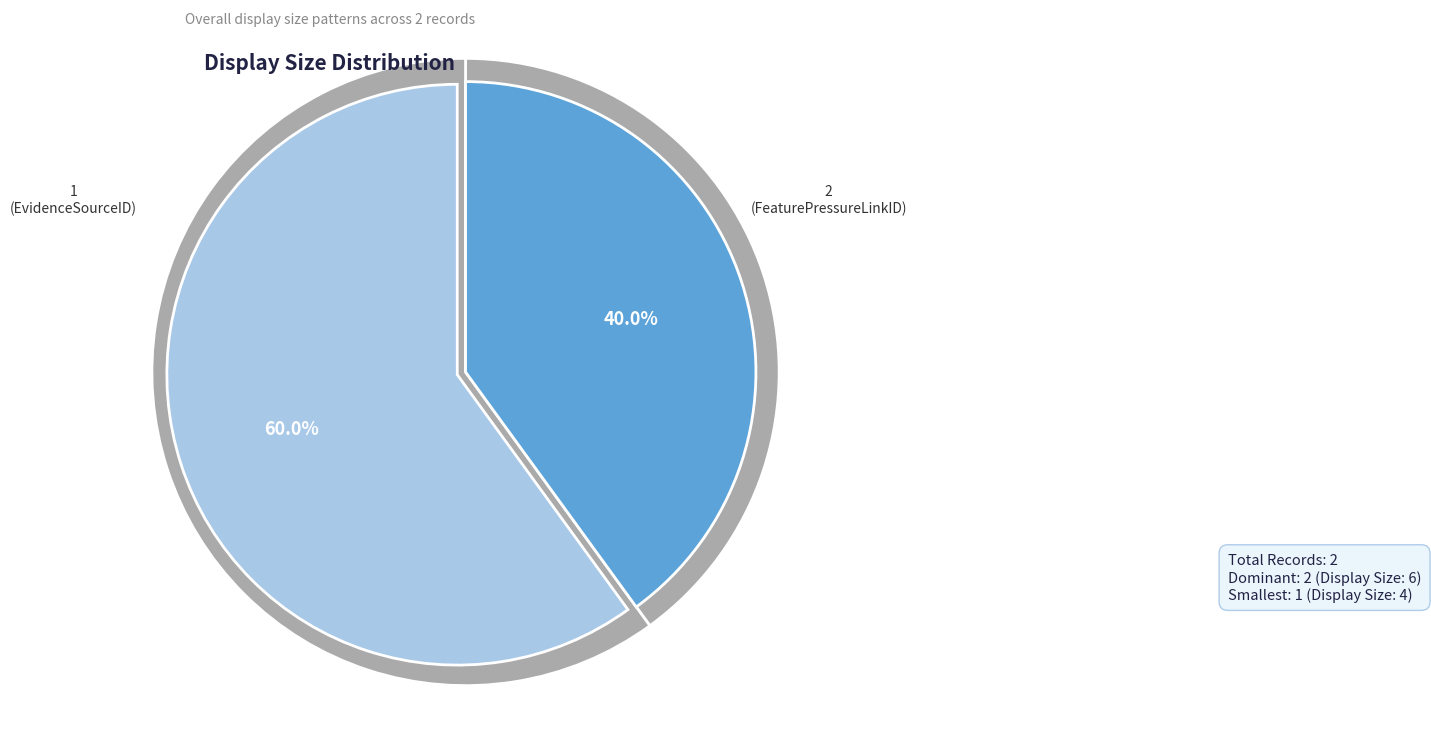

Approximately how many times larger is the value at 2 compared to 1?

1.5